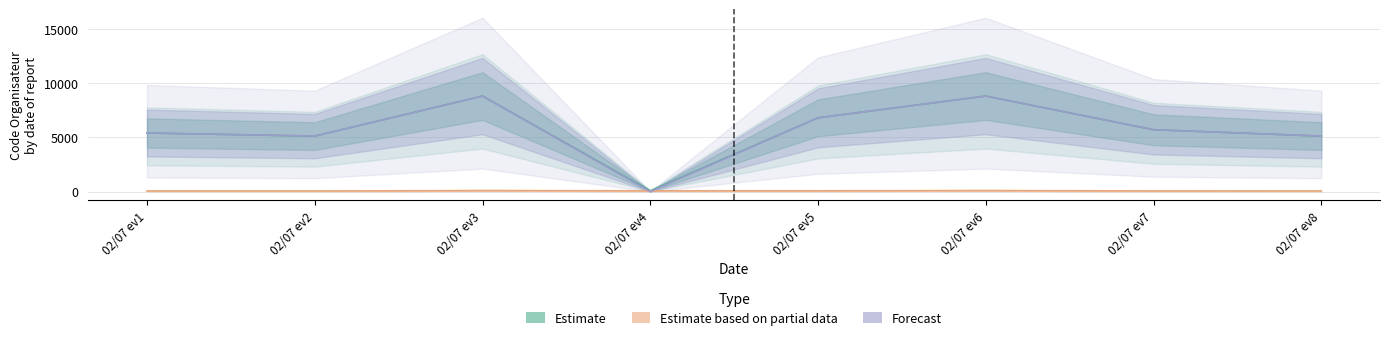

Which series changed the most between 02/07 ev1 and 02/07 ev6?

Estimate